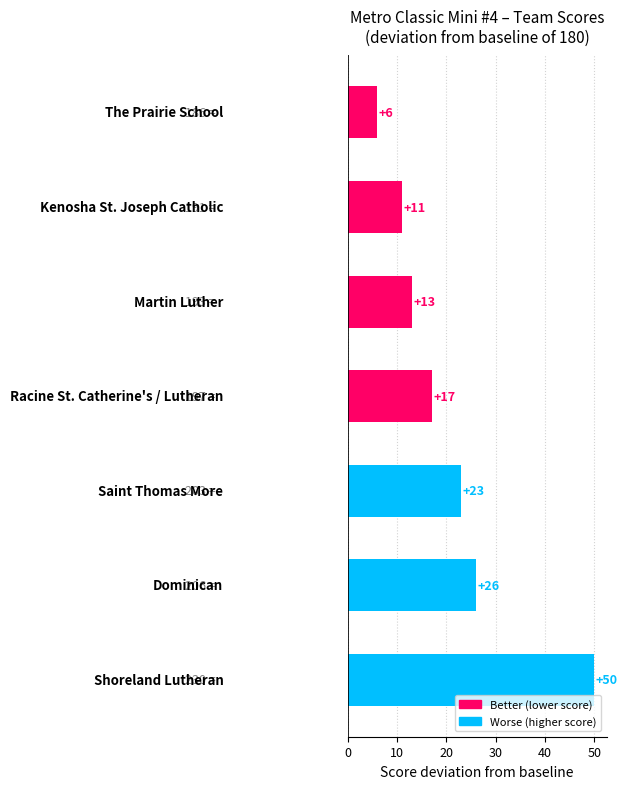

What is the maximum value shown in the chart?

50